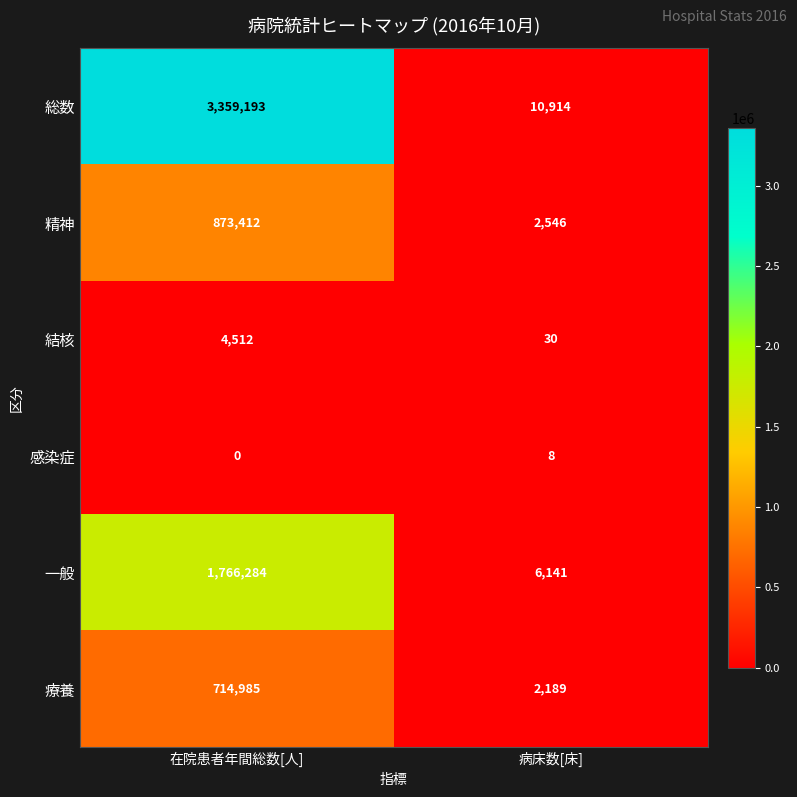

What is the sum of all 精神 values?

875958